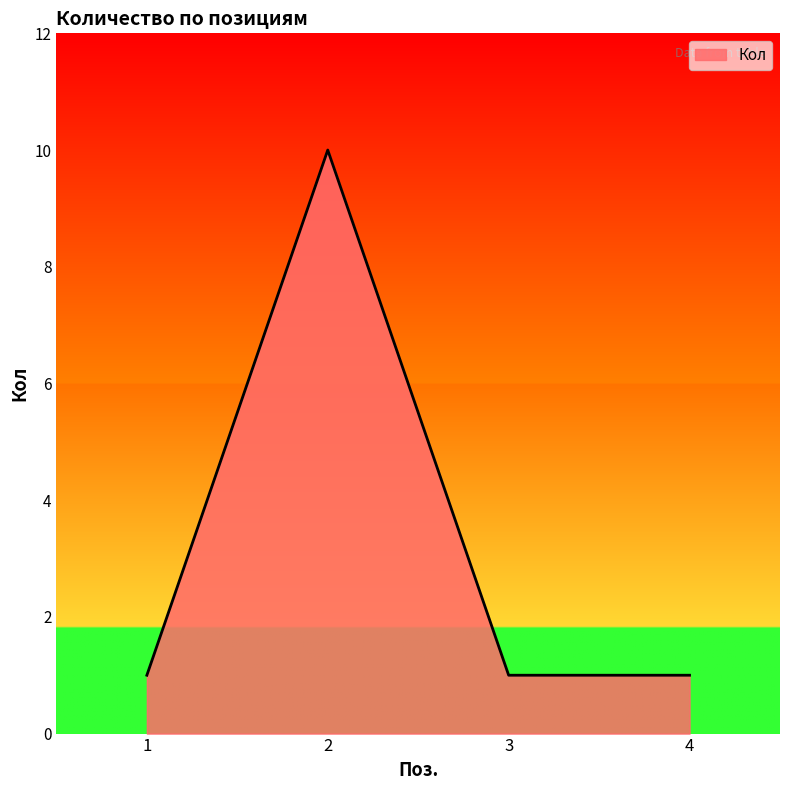

How many values are between 1 and 10?

4